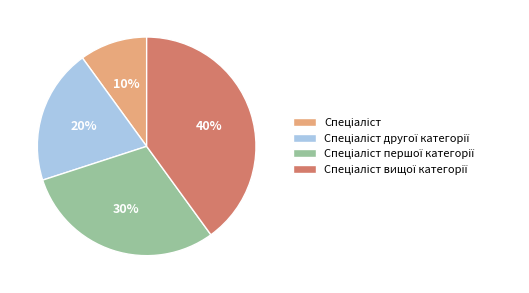

Is there any slice that represents more than half of the pie?

No